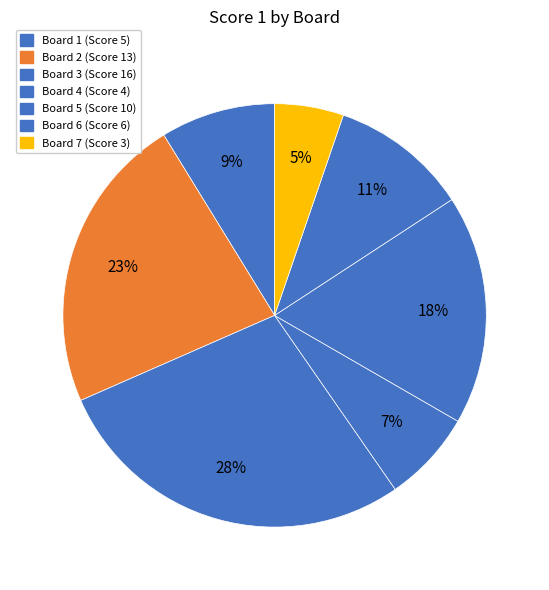

How many segments does this pie chart have?

7